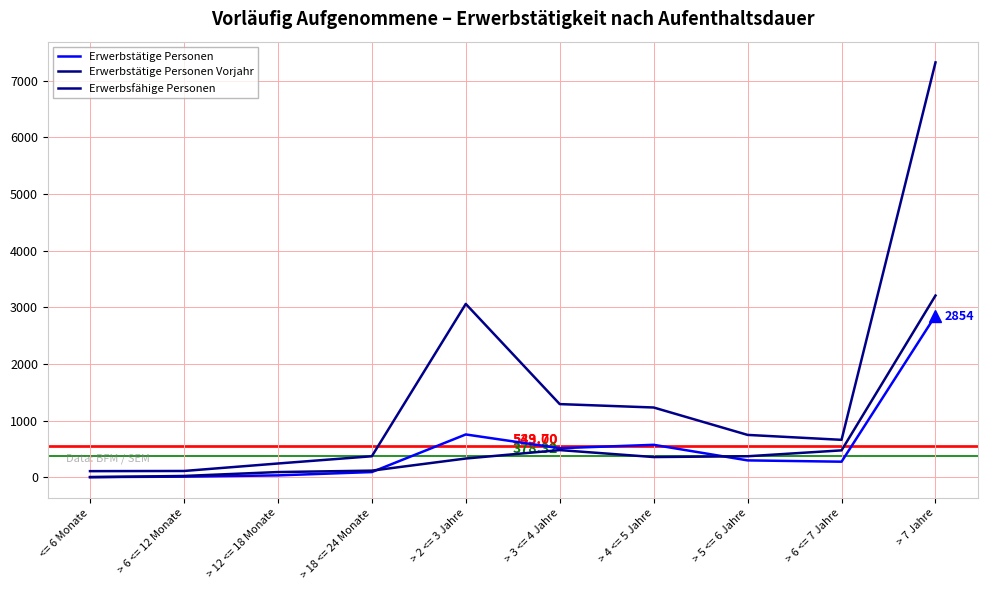

At which label does Erwerbsfähige Personen reach its peak?

> 7 Jahre